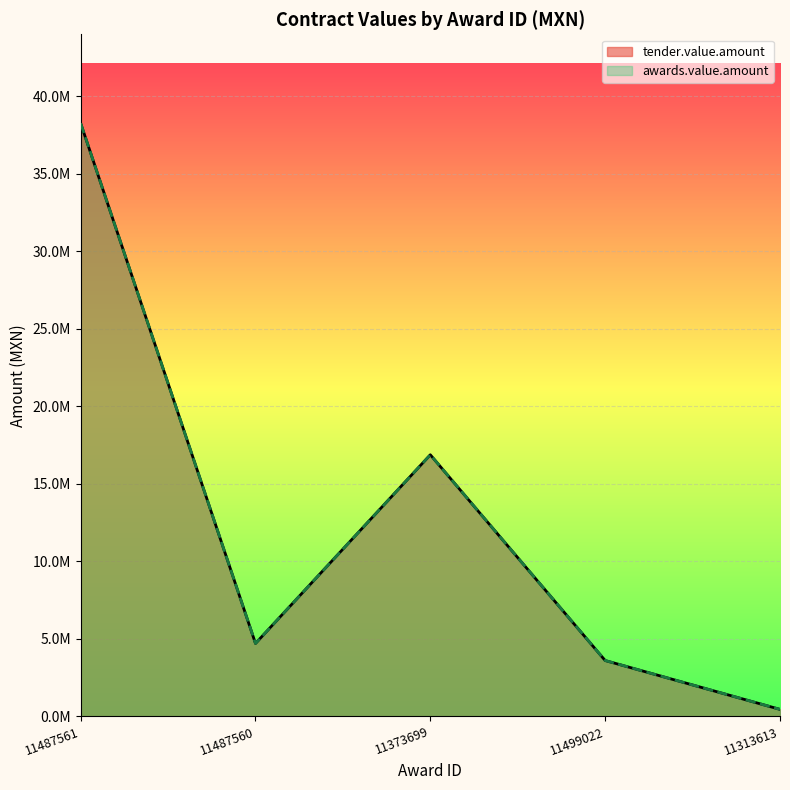

Reading left to right, what are all the values shown in this chart?

tender.value.amount: 38261848.3	4702808.2	16874365.0	3601800.0	450000.0
awards.value.amount: 38261848.3	4702808.2	16874365.0	3601800.0	450000.0